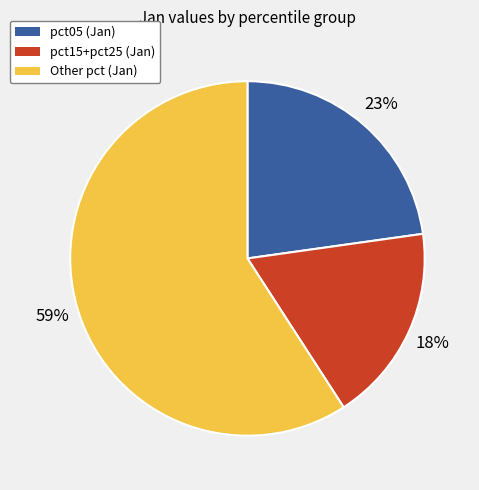

To the nearest percent, what percentage of the pie is pct05 (Jan)?

23%